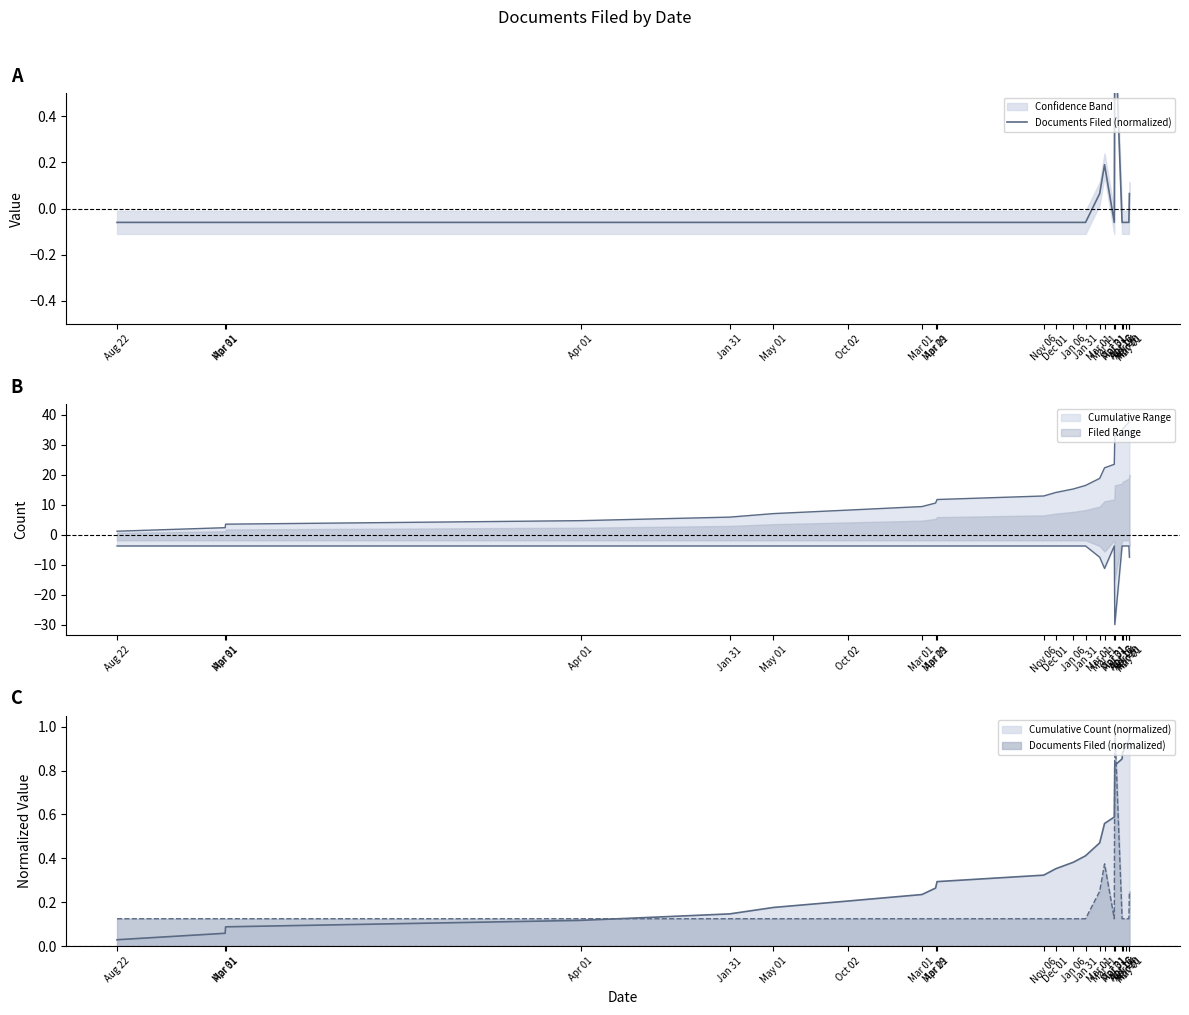

How many interior local valleys (lower than both neighbors) does the data have?

1